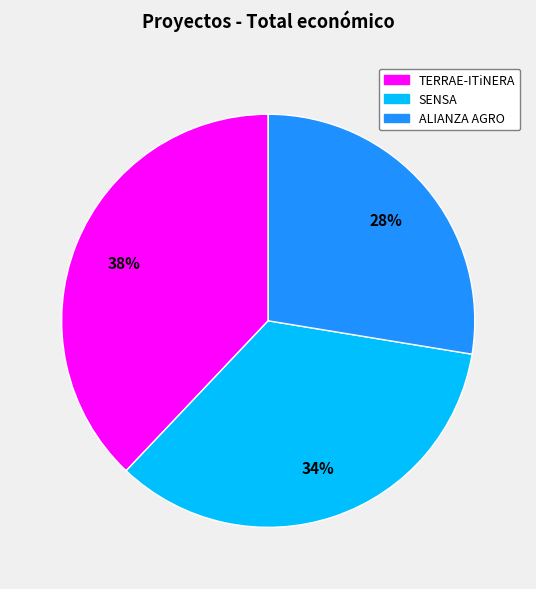

What is the largest slice in the pie chart?

TERRAE-ITiNERA